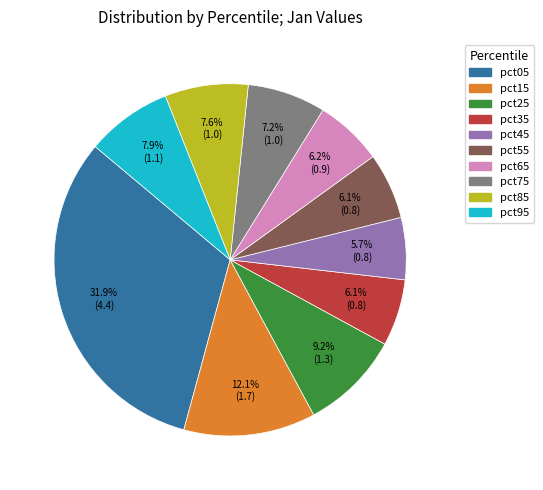

To the nearest percent, what portion does pct95 represent?

8%